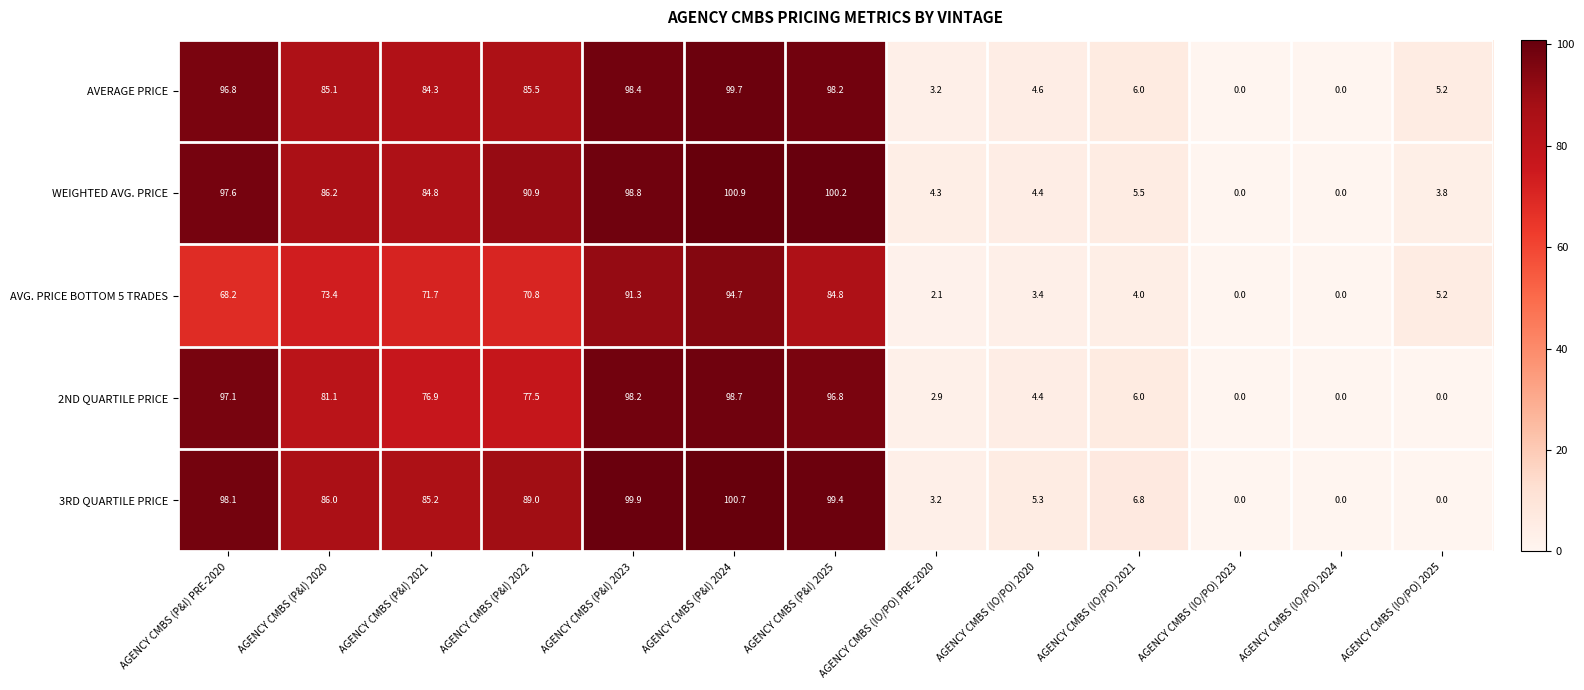

Read the 2ND QUARTILE PRICE value at AGENCY CMBS (P&I) 2024.

98.7